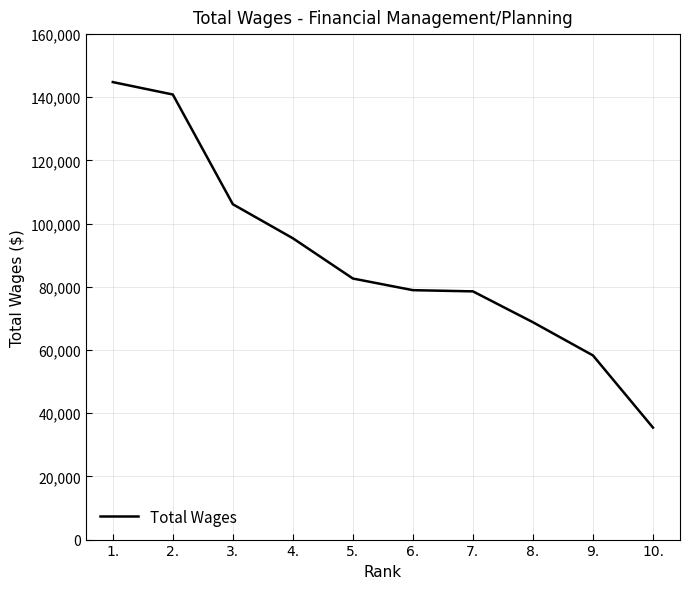

Approximately how many times larger is the value at 7. compared to 10.?

2.2